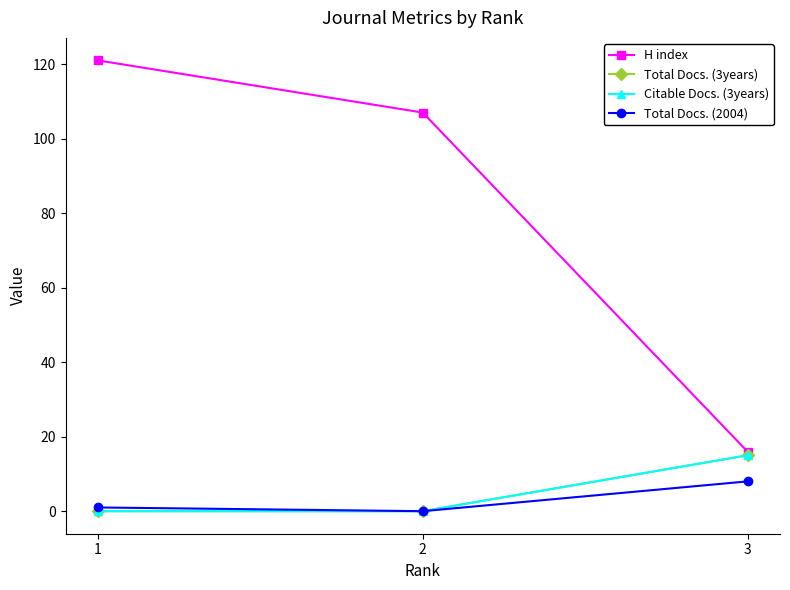

Which series has the widest spread of values?

H index